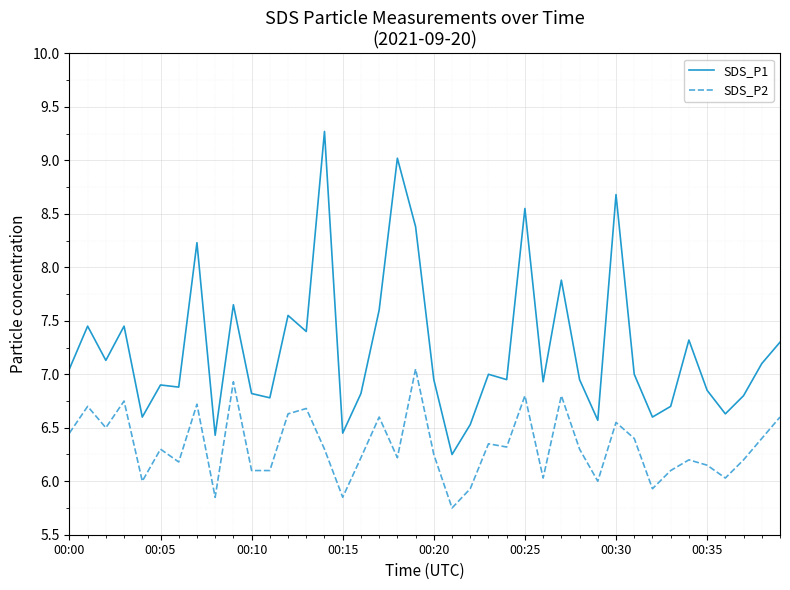

Rank the series by their maximum value, from highest to lowest.

SDS_P1, SDS_P2